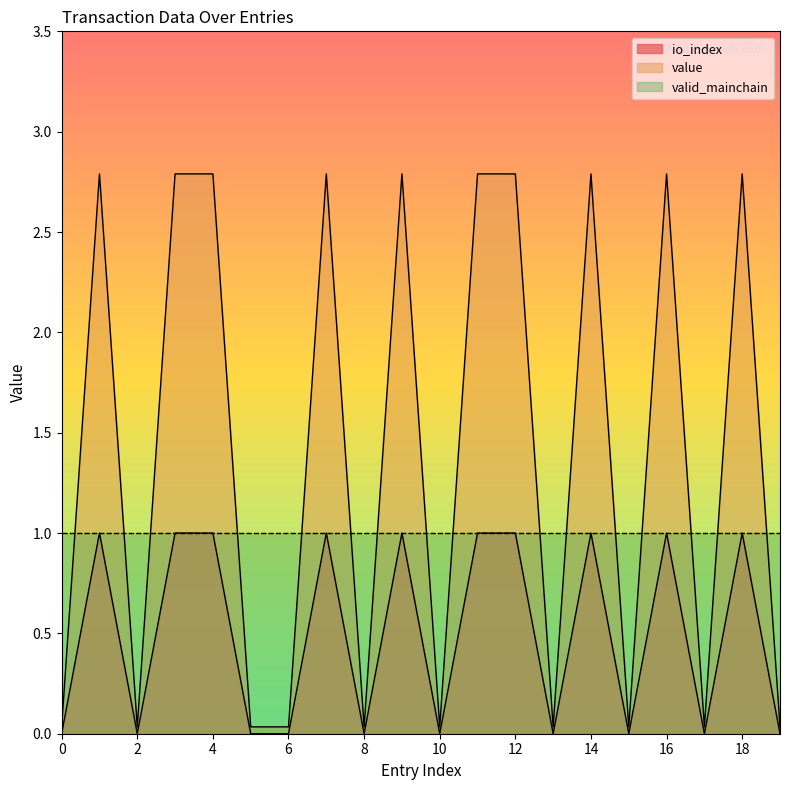

List the labels in order of io_index value, largest first.

1, 3, 4, 7, 9, 11, 12, 14, 16, 18, 0, 2, 5, 6, 8, 10, 13, 15, 17, 19